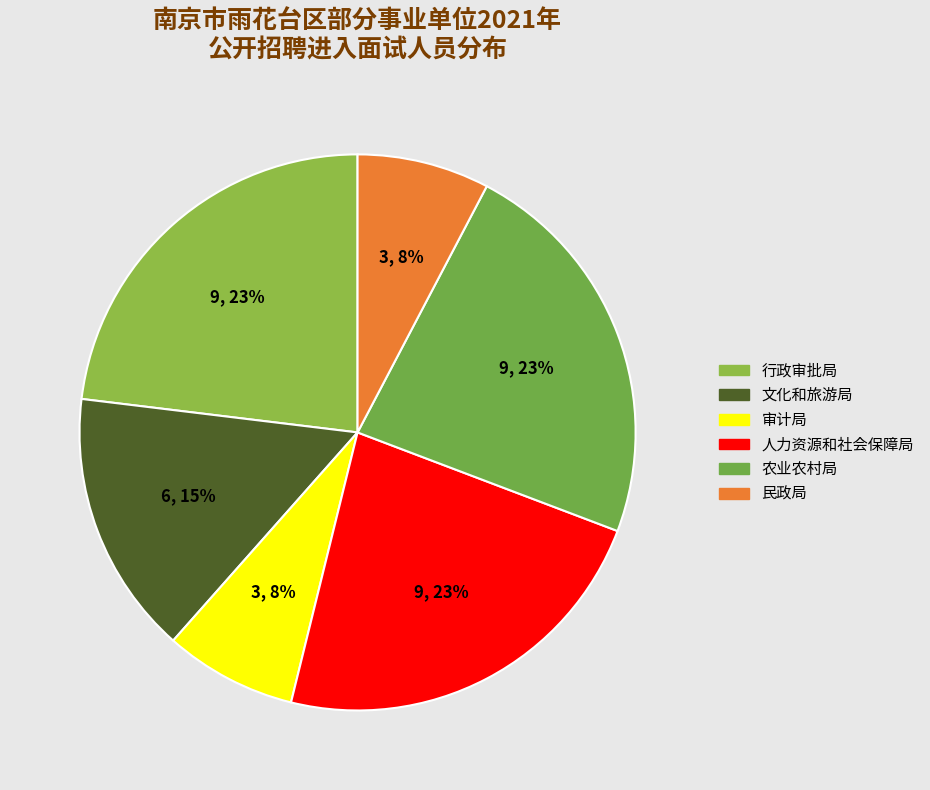

Rank the categories by value from highest to lowest.

南京市雨花台区行政审批局, 南京市雨花台区人力资源和社会保障局, 南京市雨花台区农业农村局, 南京市雨花台区文化和旅游局, 南京市雨花台区审计局, 南京市雨花台区民政局